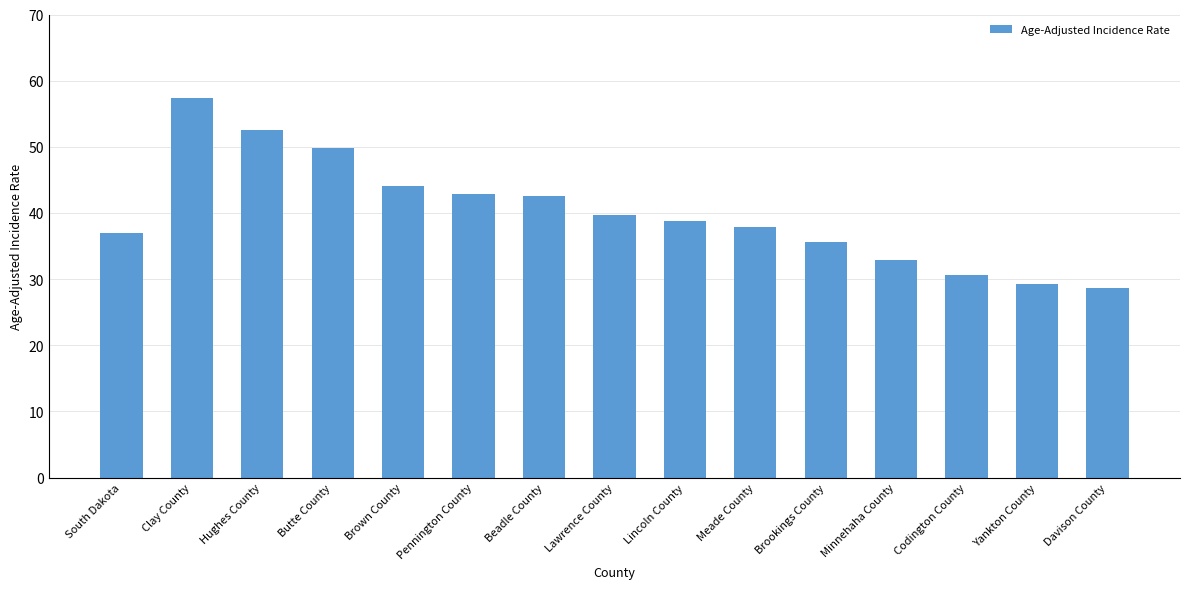

Count the number of categories in the chart.

15